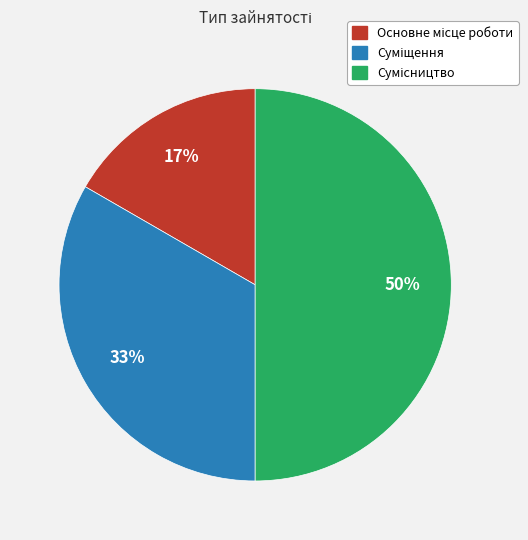

To the nearest percent, what is the difference between the largest and smallest slice percentages?

33%